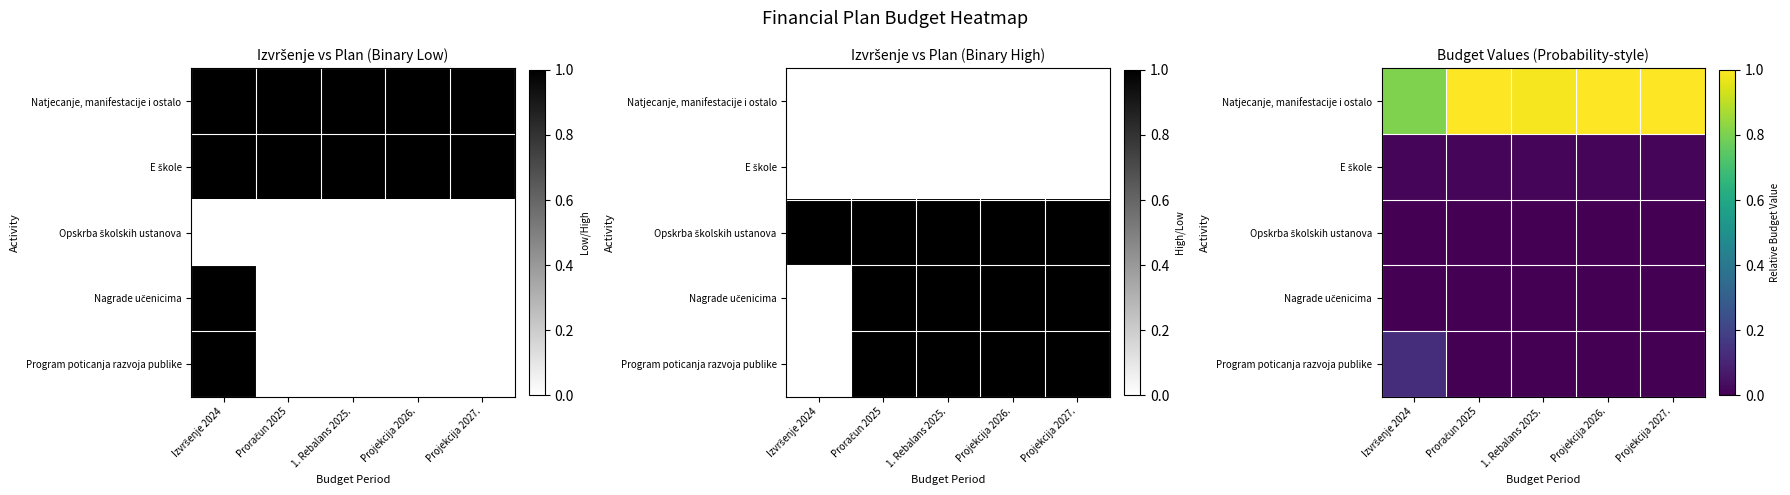

What is the greatest value displayed?

1.0